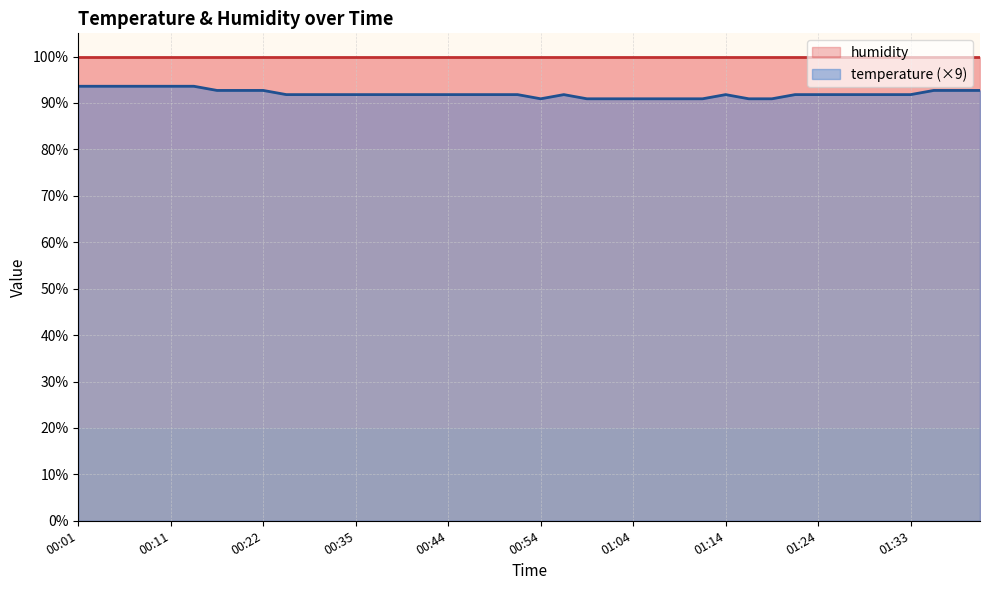

How many data points are above 91?

31